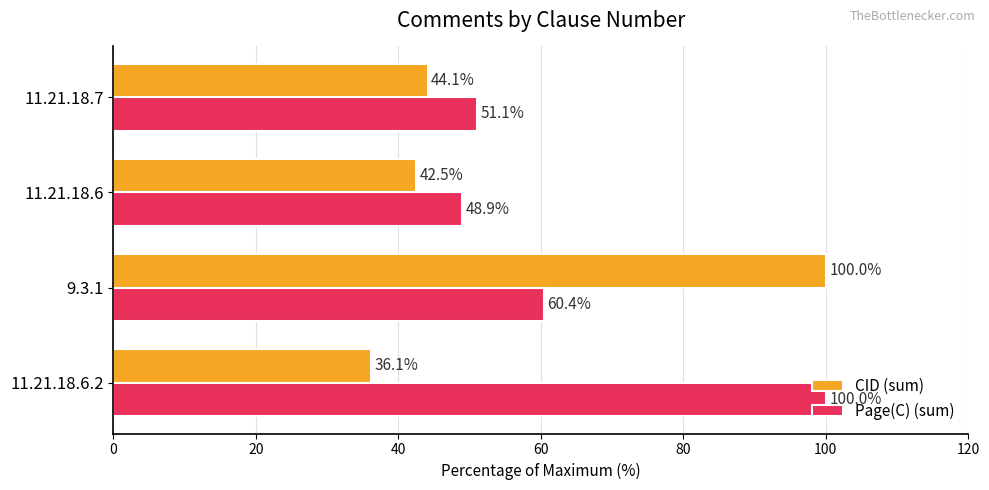

At how many categories does at least one series exceed 79?

2